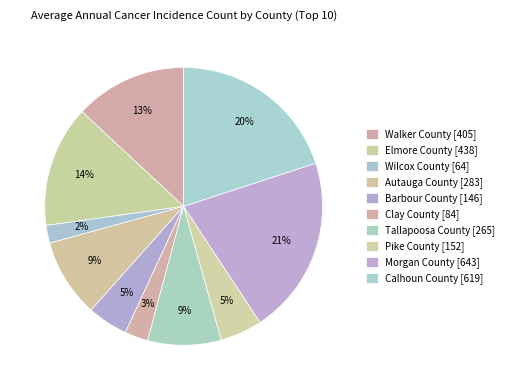

The Morgan County slice represents 7% of the pie. True or false?

False